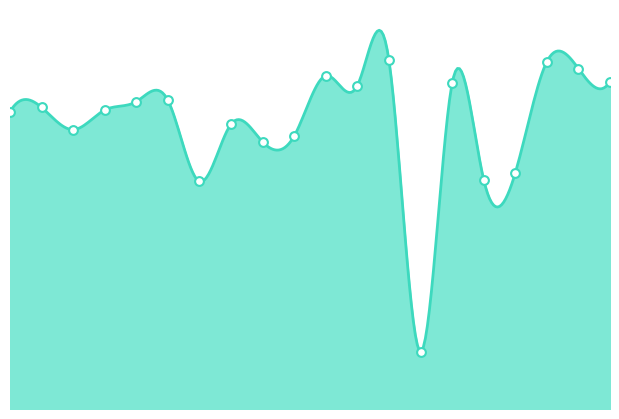

Which has a higher value, 14 or 9?

9